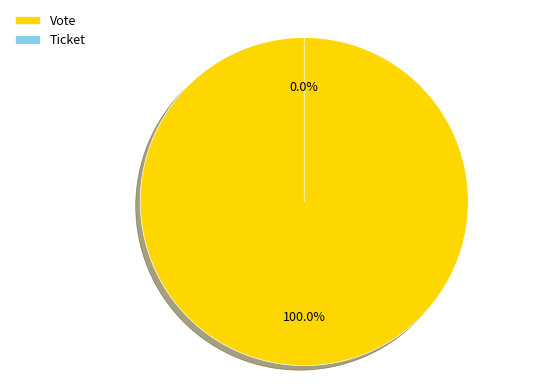

The Vote slice represents 100% of the pie. True or false?

True